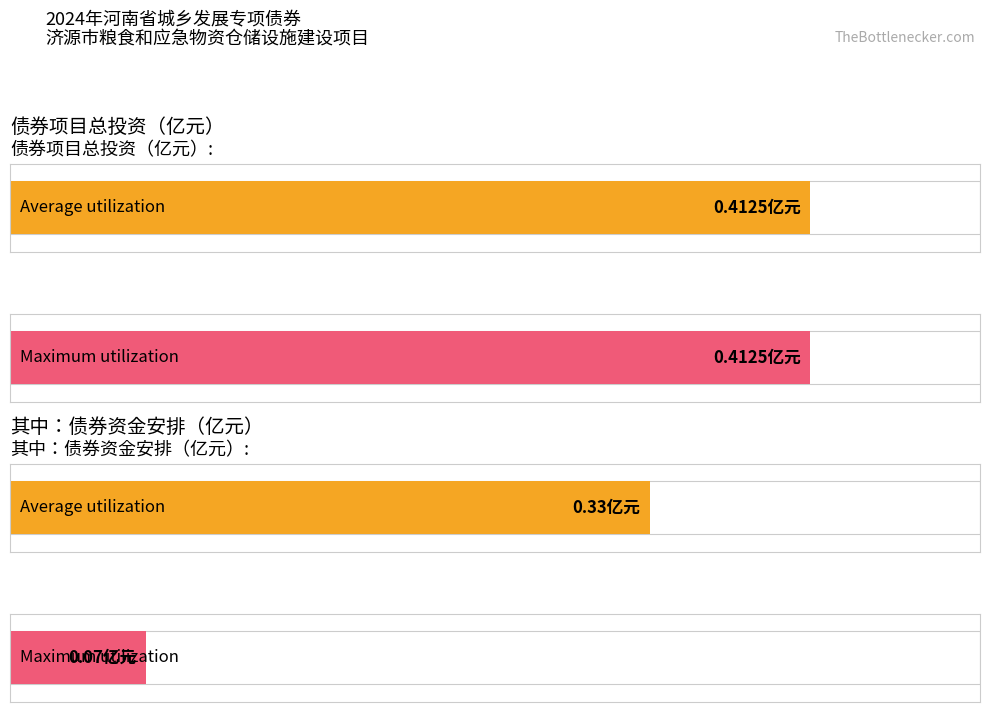

Reading right to left, extract all data points from this chart.

Average utilization: 0.3	0.4
Maximum utilization: 0.1	0.4